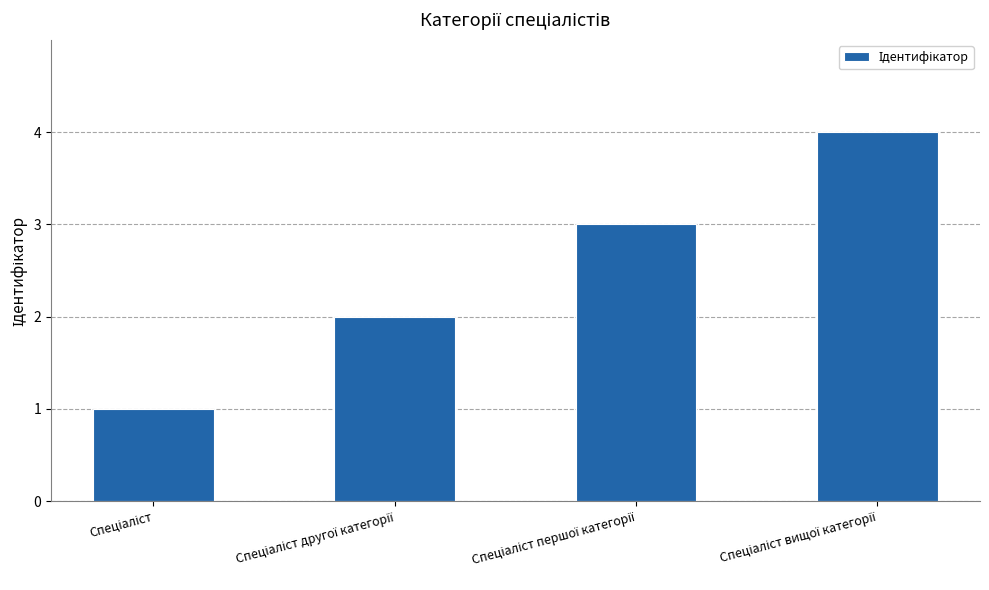

What is the greatest value displayed?

4